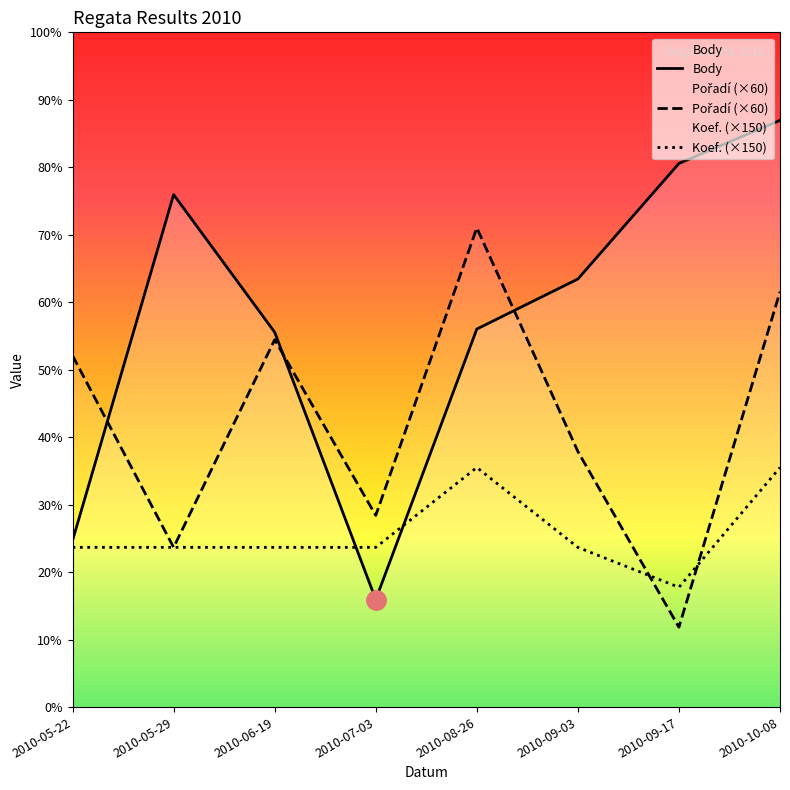

What is the greatest value displayed?

2204